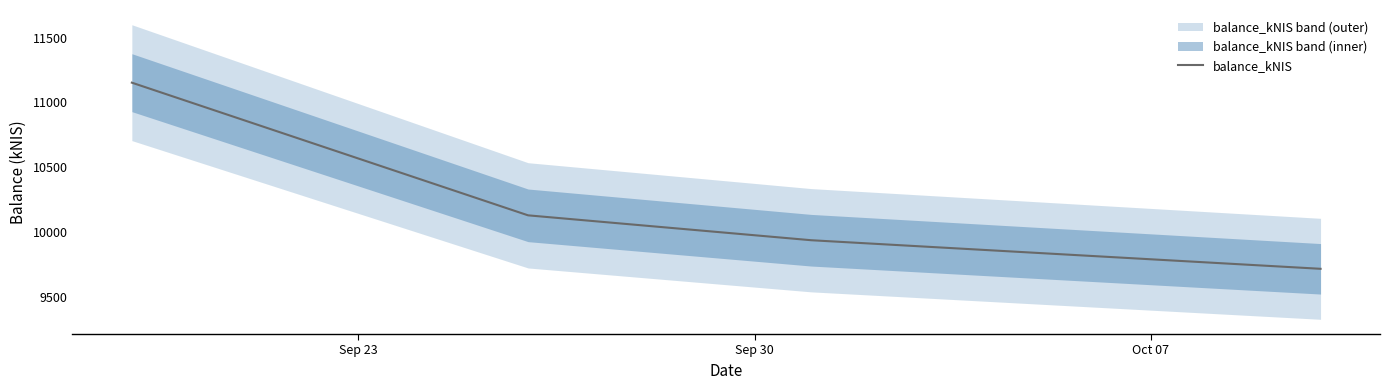

True or false: balance_kNIS has more than 1 interior local peaks.

False